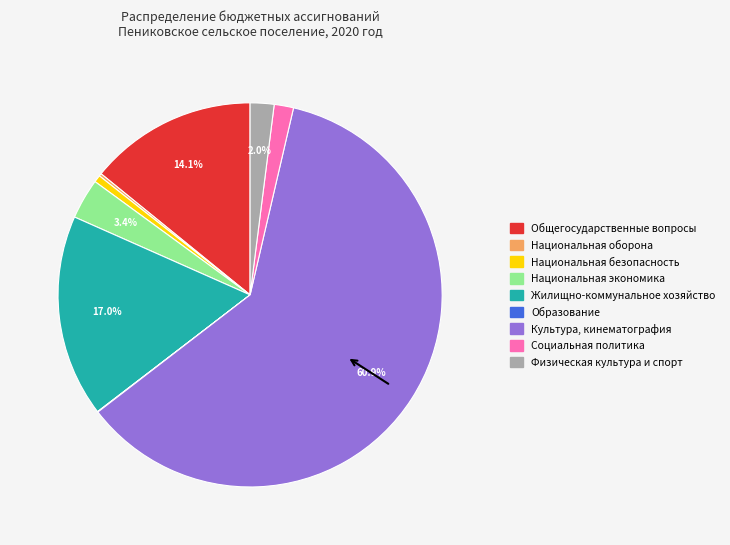

Which slice is the largest?

Культура, кинематография